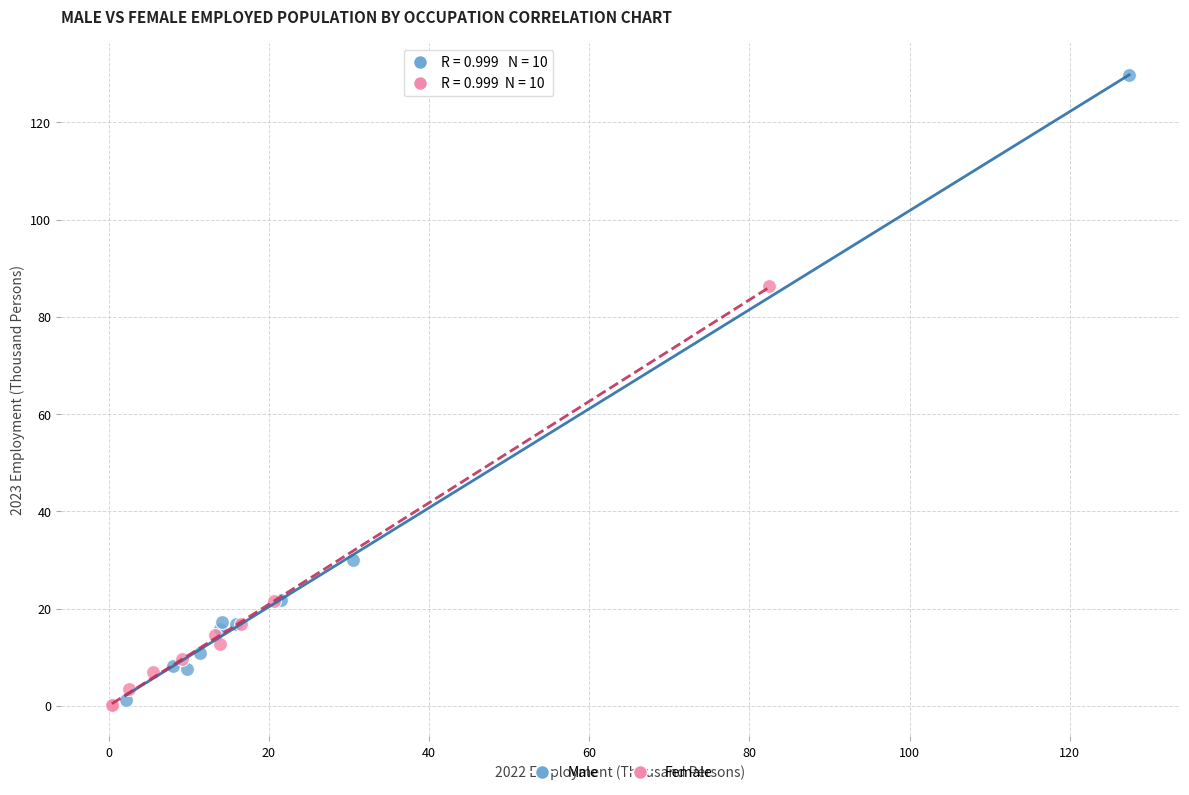

Which series reaches the maximum Y coordinate?

Male